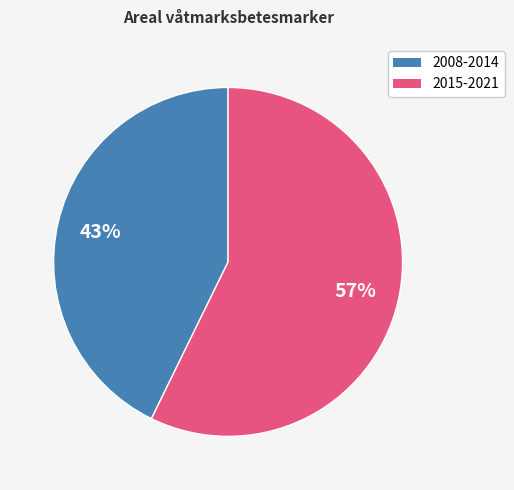

Is there any slice that represents more than half of the pie?

Yes